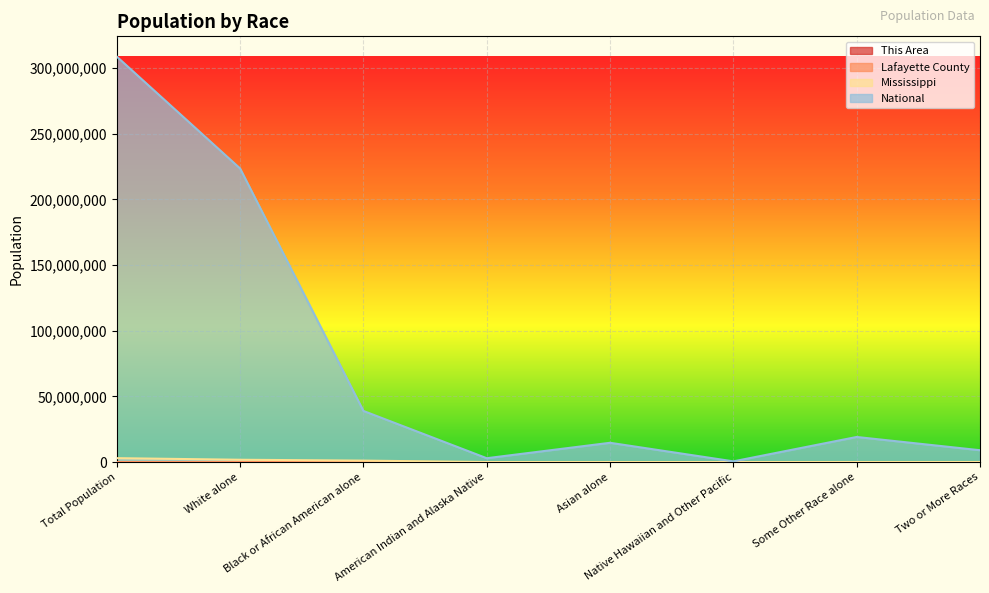

Rank the series at Total Population from highest to lowest value.

National, Mississippi, Lafayette County, This Area